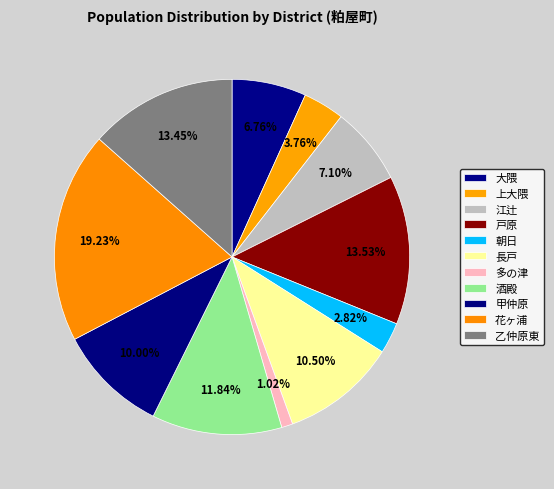

The 多の津 slice represents 11% of the pie. True or false?

False